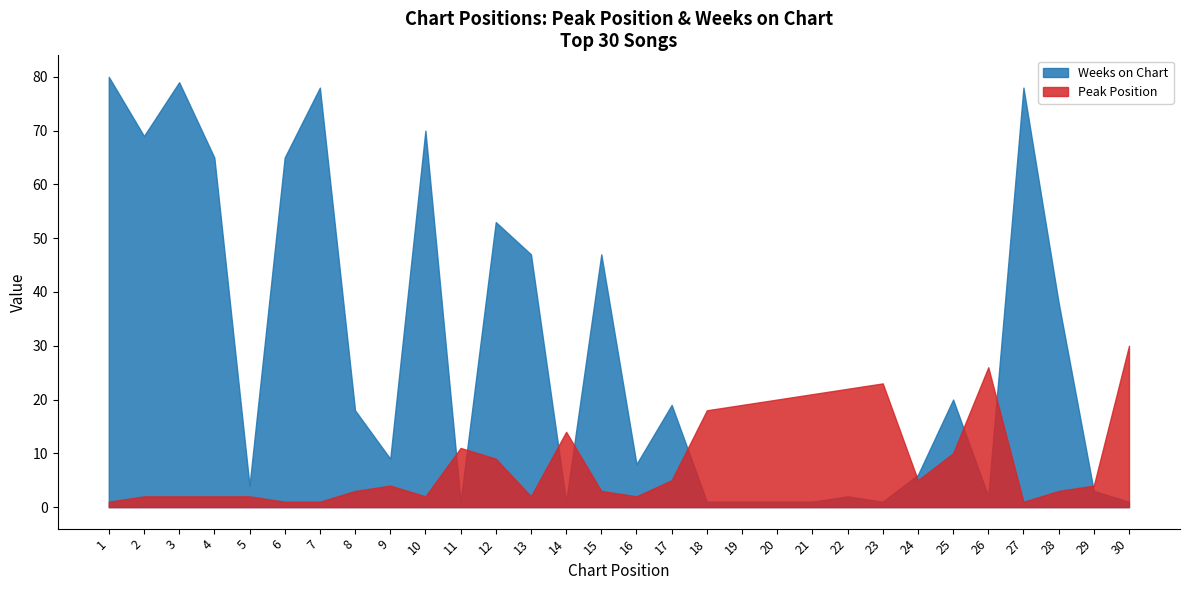

In Peak Position, how many points are lower than both neighbors (excluding endpoints)?

5